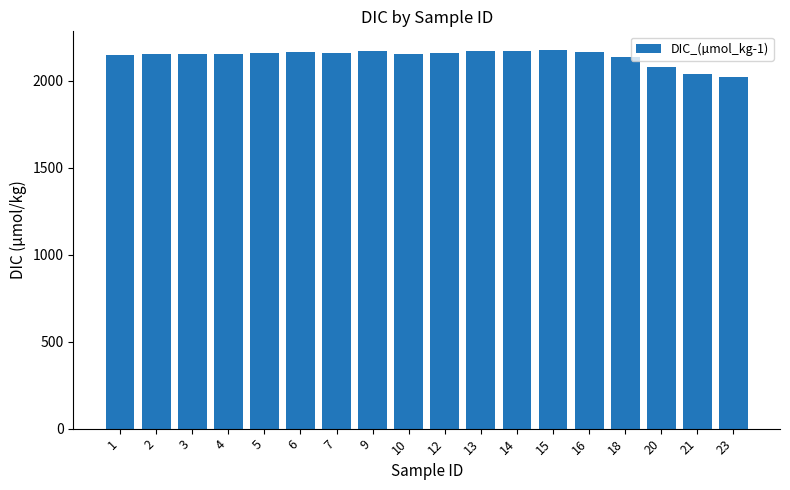

How many data points are less than 2160?

9